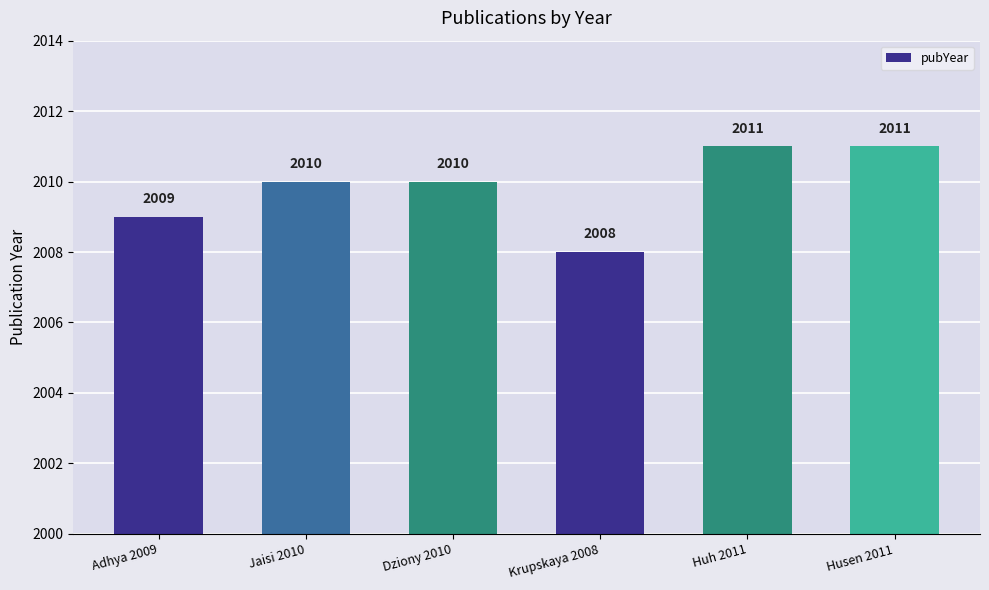

Reading left to right, list all the values displayed in this chart.

Adhya 2009=2009	Jaisi 2010=2010	Dziony 2010=2010	Krupskaya 2008=2008	Huh 2011=2011	Husen 2011=2011